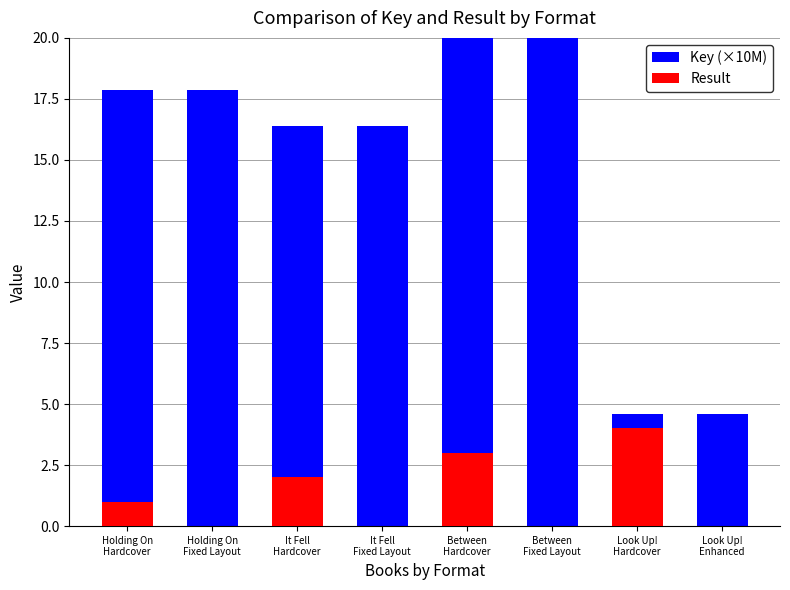

True or false: Result has a value of 0.0 at Holding On
Fixed Layout.

True